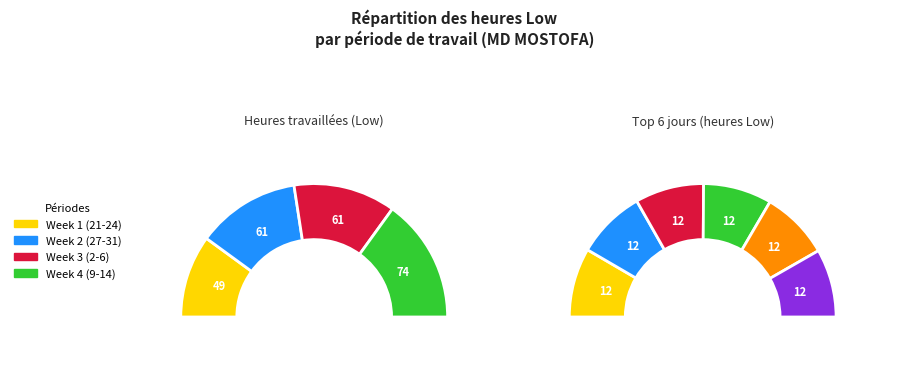

True or false: 30-Sun accounts for 5% of the total.

True